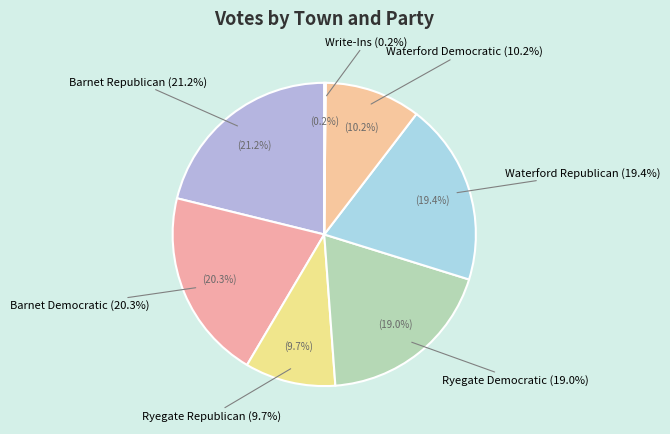

Is it true that Ryegate is 51% of the pie?

False